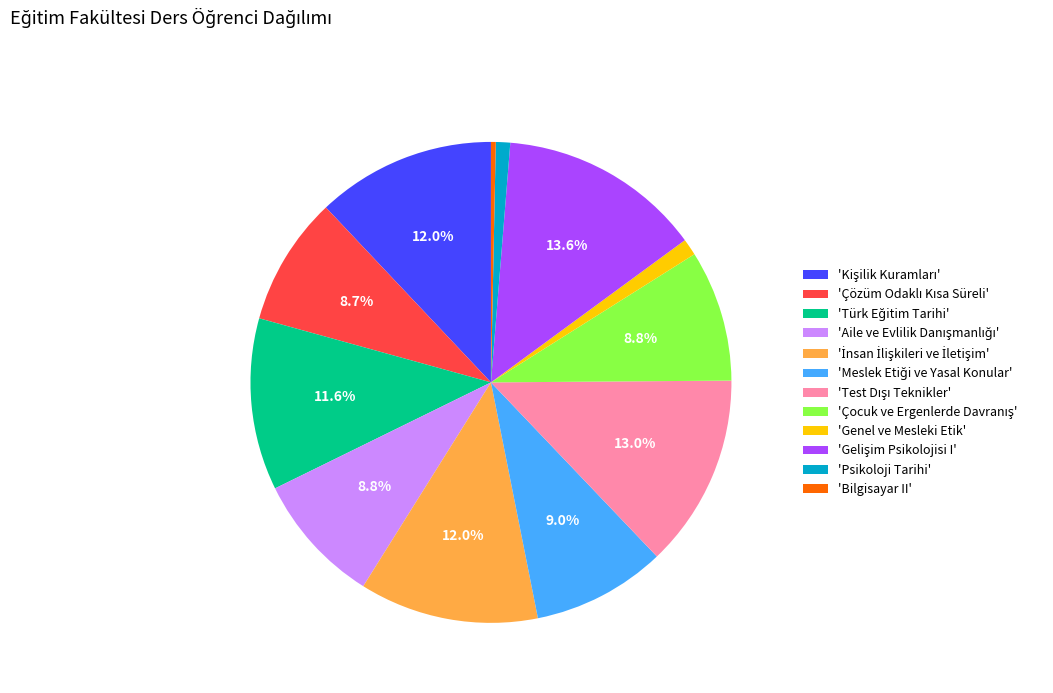

Which category has the smallest portion of the pie?

'Bilgisayar II'